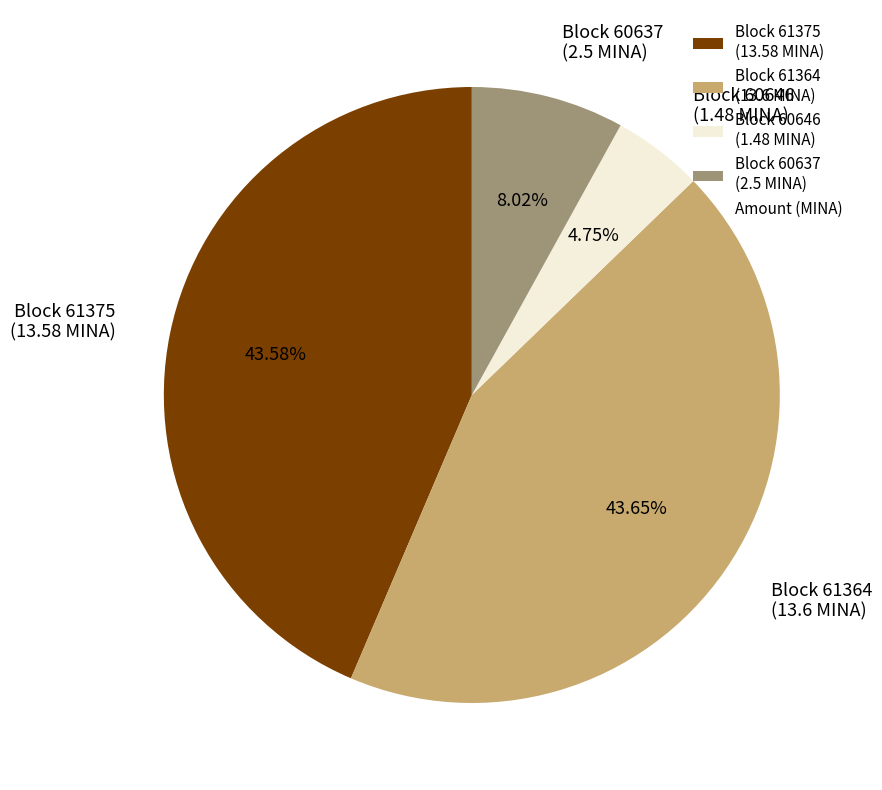

Approximately how many times larger is the value at Block 61364 (13.6 MINA) compared to Block 61375 (13.58 MINA)?

1.0